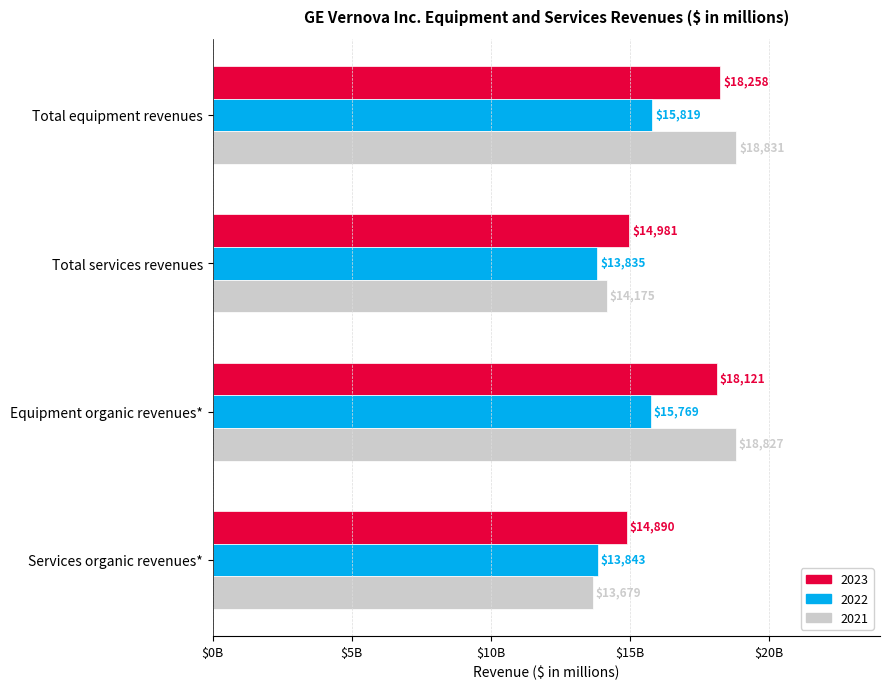

Rank the series at Equipment organic revenues* from lowest to highest value.

2022, 2023, 2021